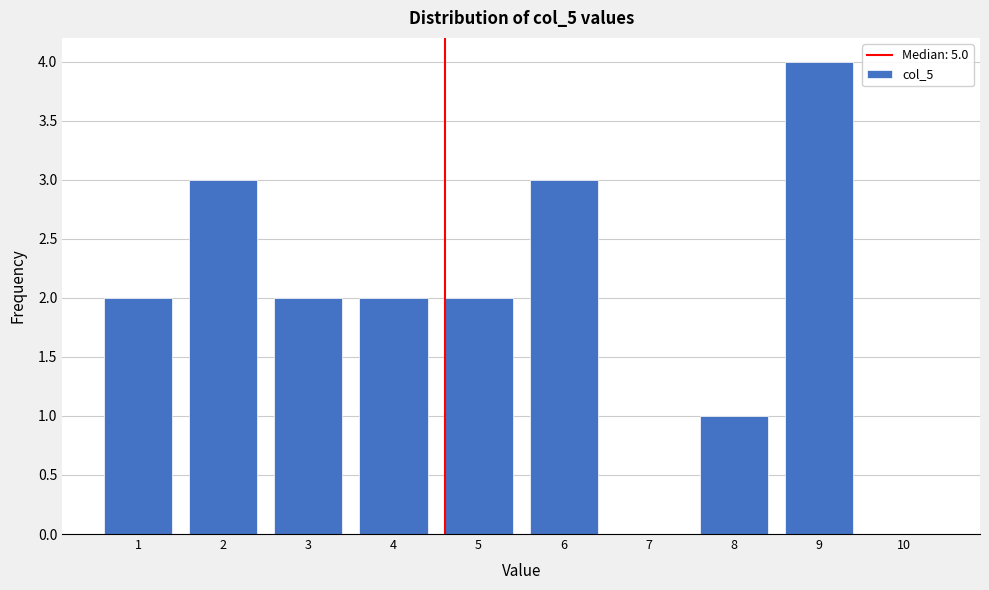

Reading left to right, what are all the values shown in this chart?

1=2	2=3	3=2	4=2	5=2	6=3	7=0	8=1	9=4	10=0